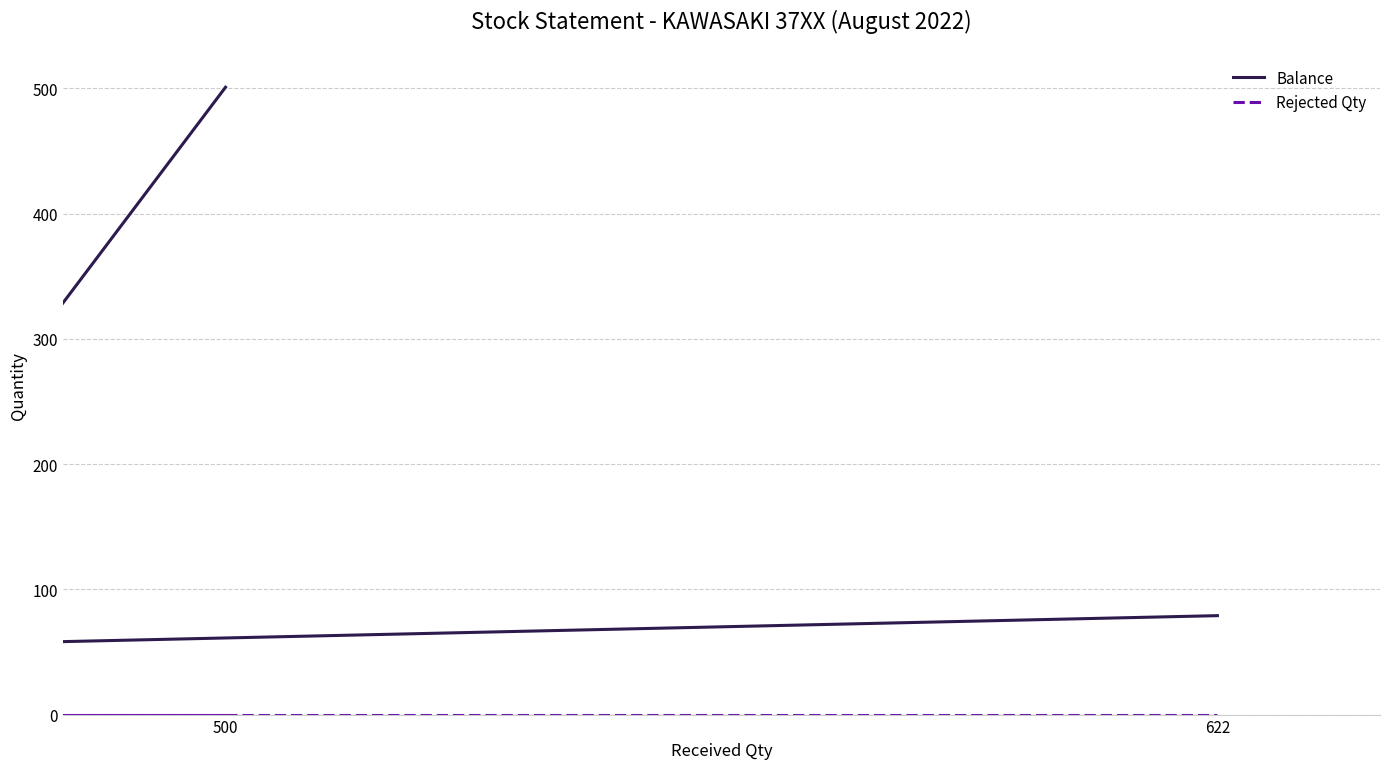

True or false: Rejected Qty has more than 1 points higher than both neighbors.

False